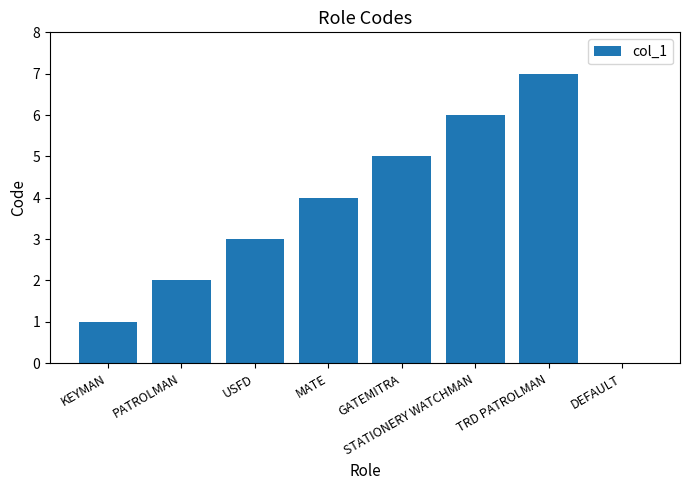

How many values are above zero?

7